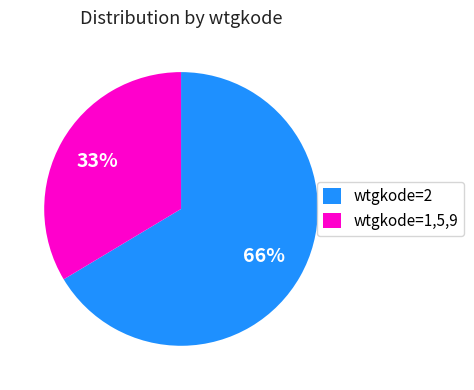

True or false: 1 accounts for 11% of the total.

False